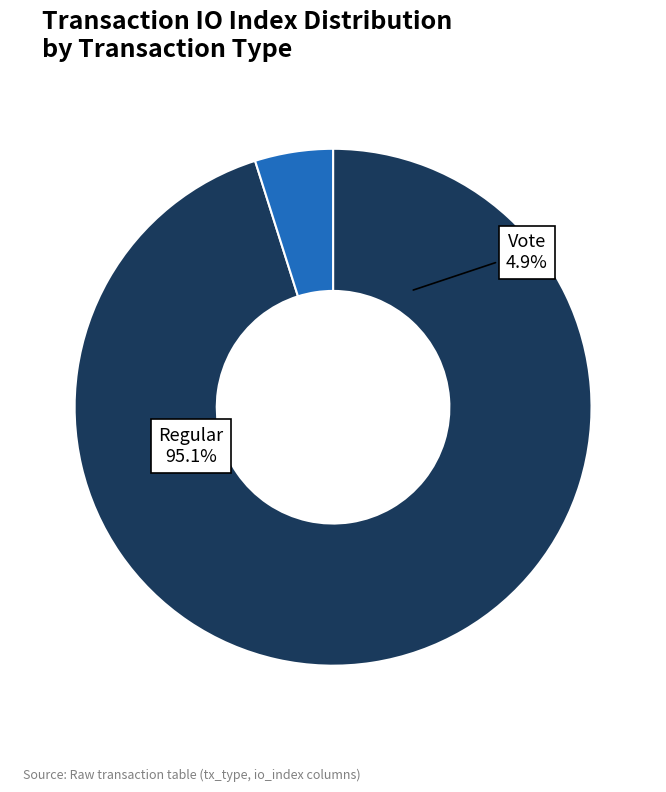

Which slice is the largest?

Regular (io_index=39)